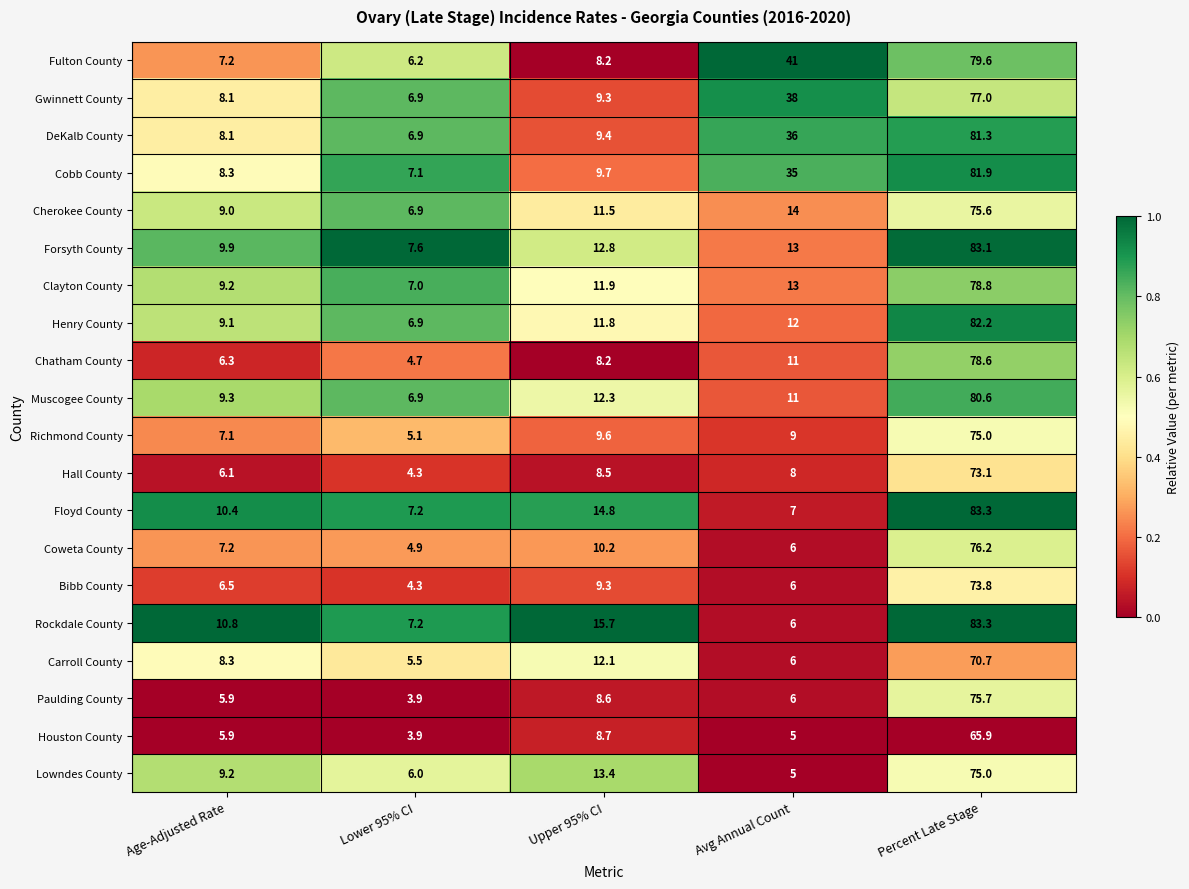

At which category is the sum across all series the highest?

Percent Late Stage